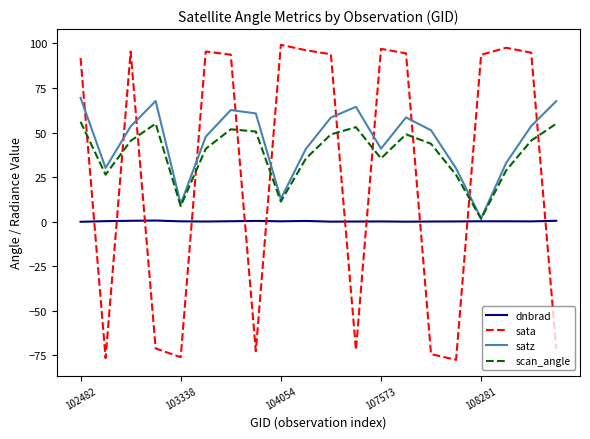

Which series ends up on top after the final intersection of sata and satz?

satz